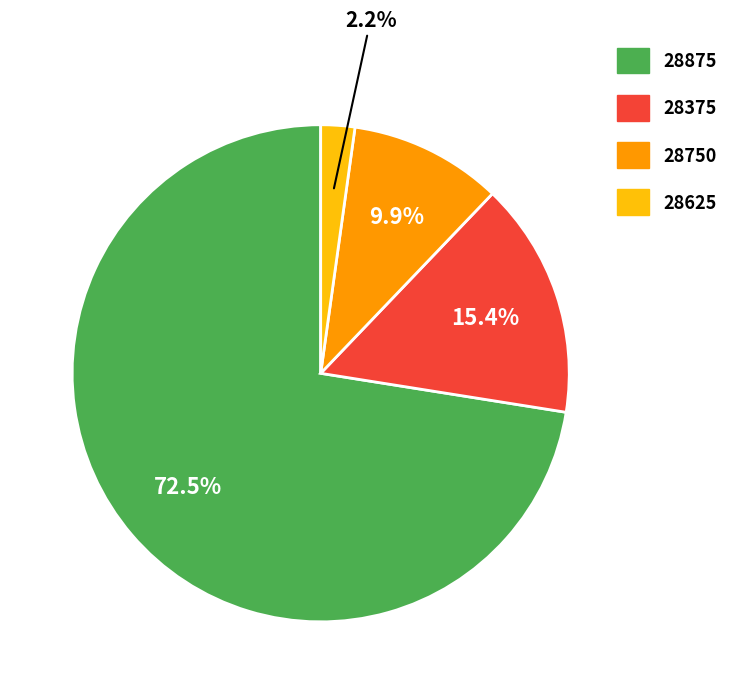

The 28375 slice represents 15% of the pie. True or false?

True